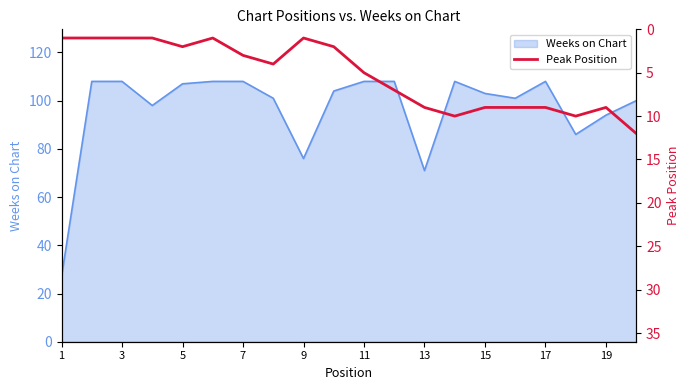

What is the minimum value for Weeks on Chart?

27